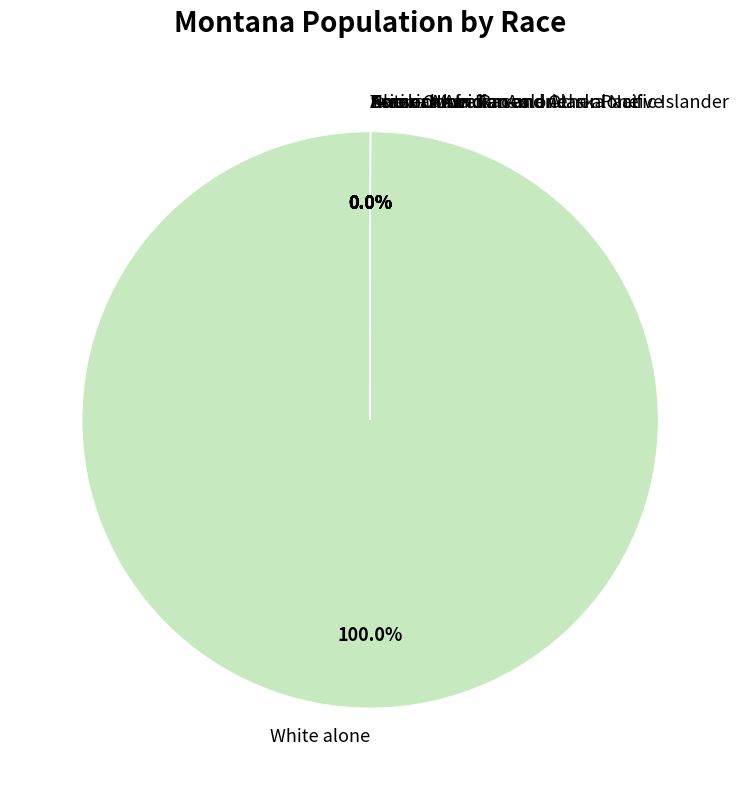

Which category has the biggest portion of the pie?

White alone